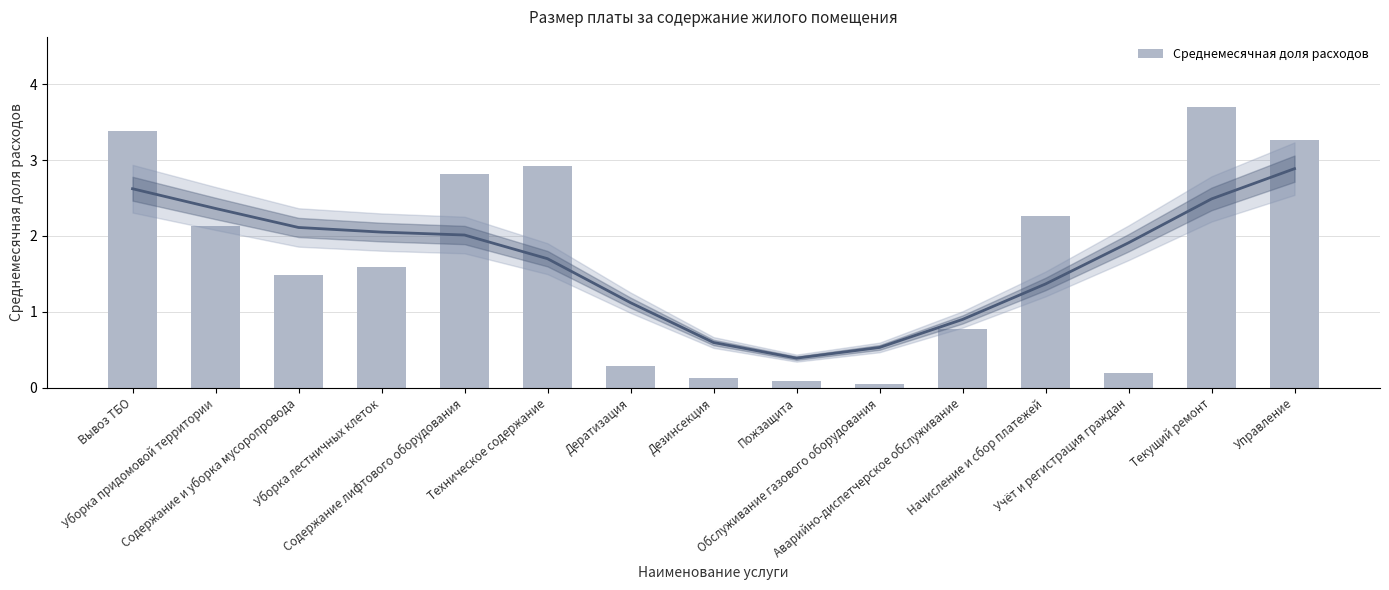

What is the greatest value displayed?

3.7